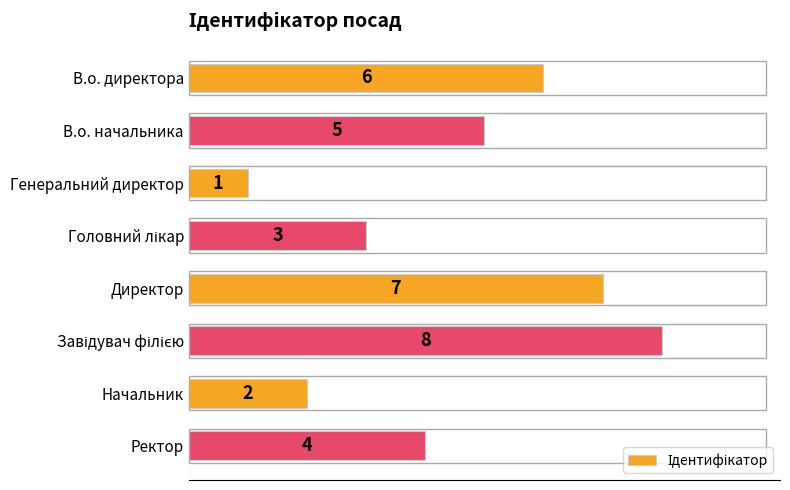

Which category has the lowest value across all series?

Генеральний директор